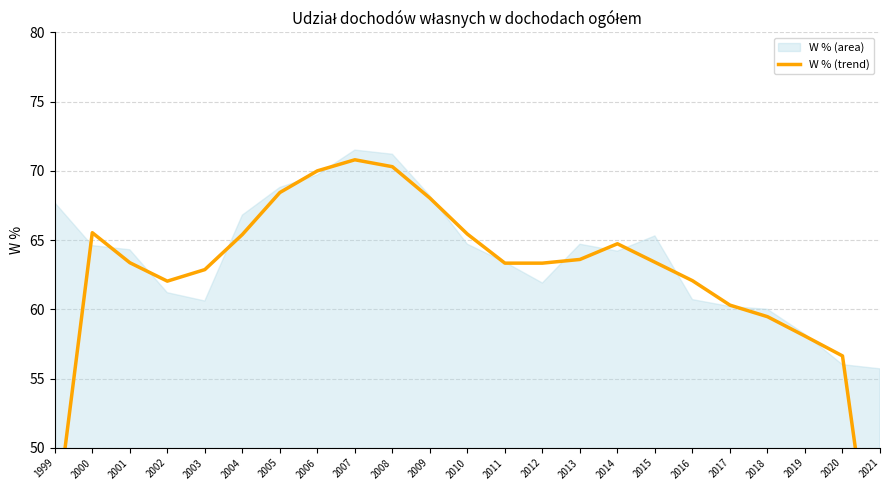

How many interior local peaks (higher than both neighbors) does the data have?

3